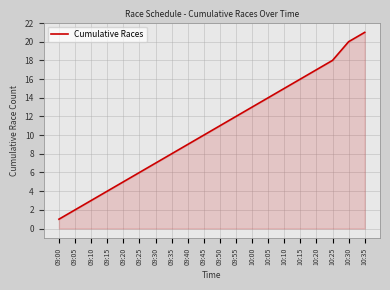

List the labels in order of value, smallest first.

09:00, 09:05, 09:10, 09:15, 09:20, 09:25, 09:30, 09:35, 09:40, 09:45, 09:50, 09:55, 10:00, 10:05, 10:10, 10:15, 10:20, 10:25, 10:30, 10:35